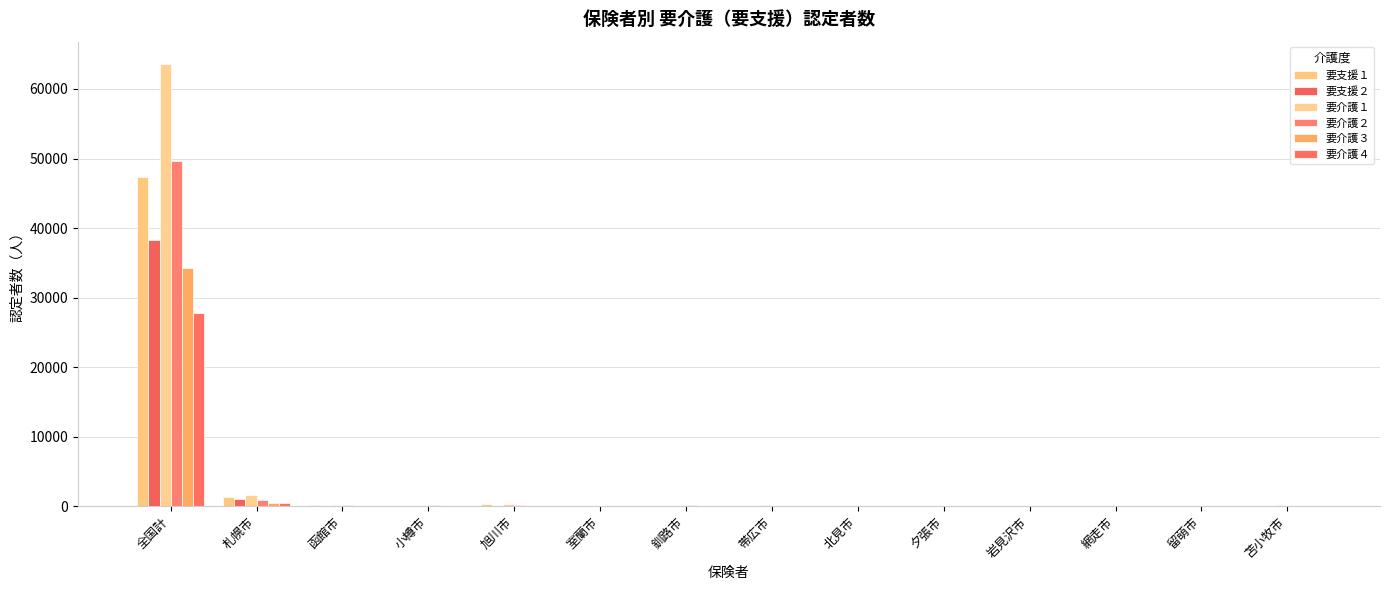

At how many categories does at least one series exceed 28721?

1